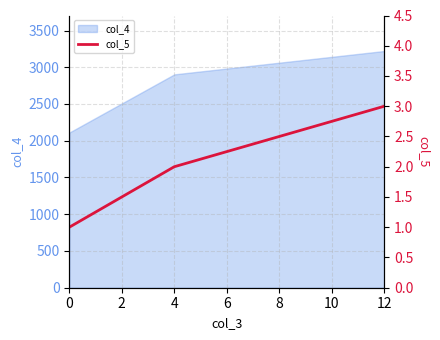

How many data points are less than 2?

1